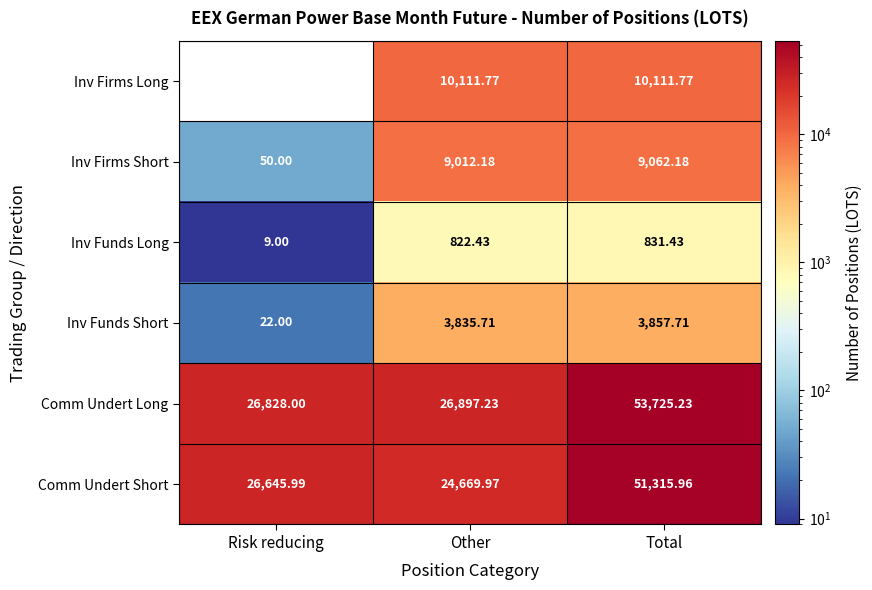

How many series are shown in this chart?

6